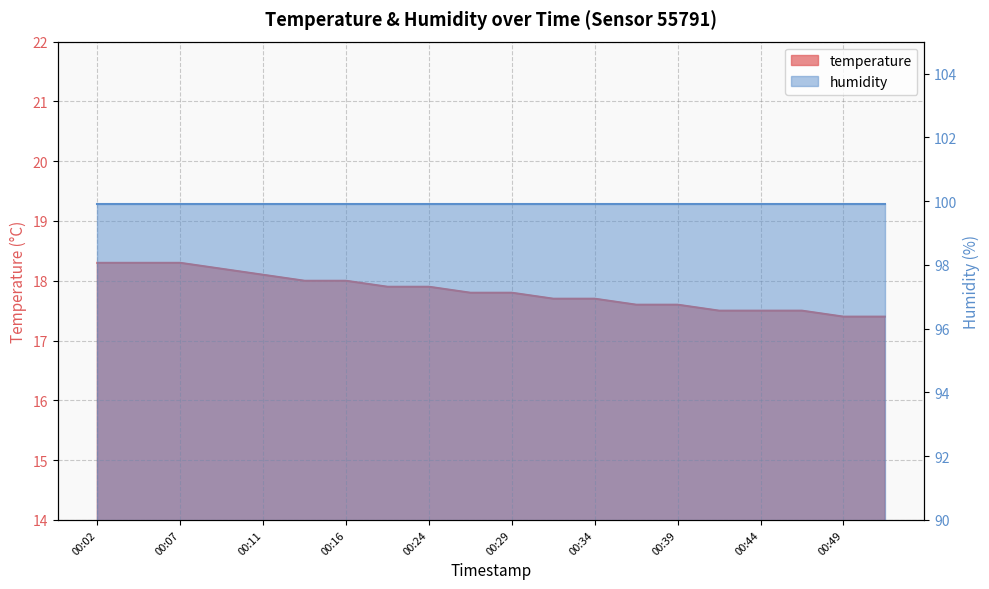

What is the greatest value displayed?

18.3